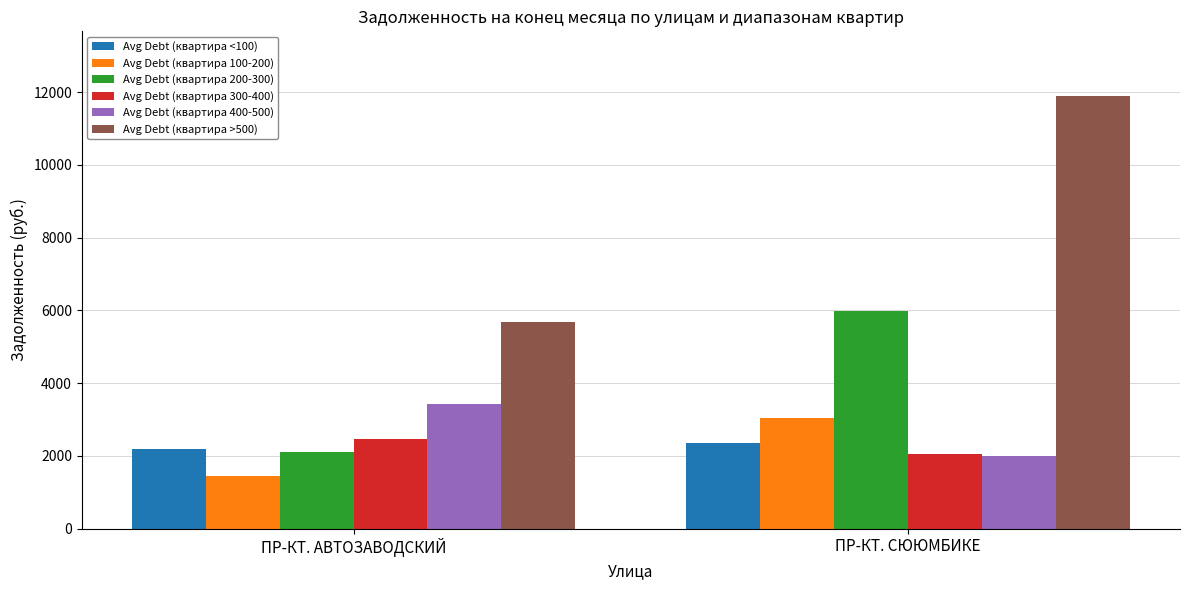

What is the total value across all series at ПР-КТ. СЮЮМБИКЕ?

27317.0